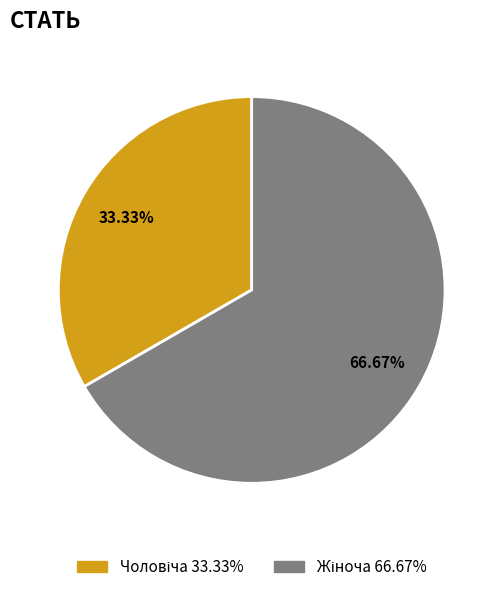

Is there a majority slice in this chart?

Yes